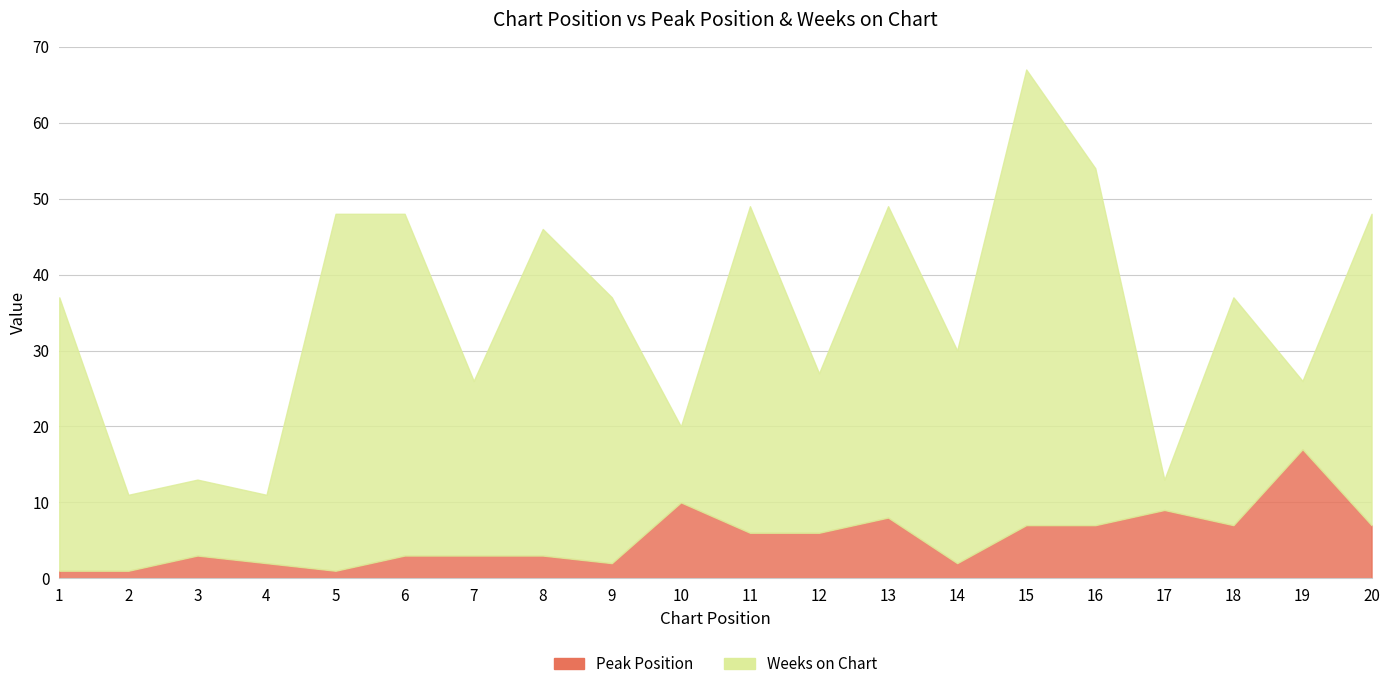

Which has a higher value, 10 or 2?

10